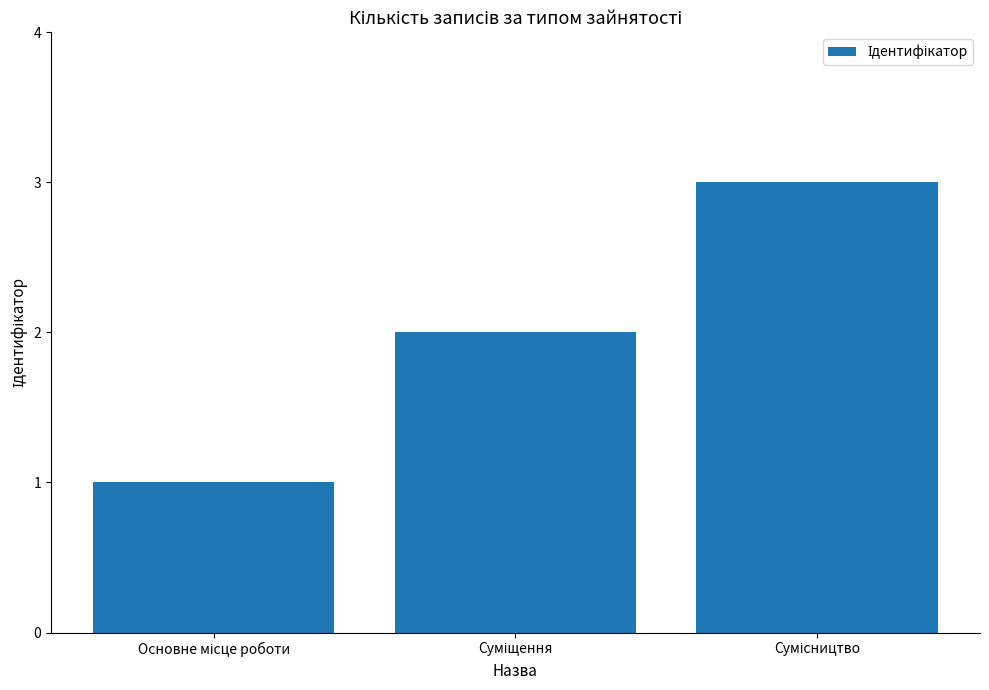

What is the smallest value displayed?

1